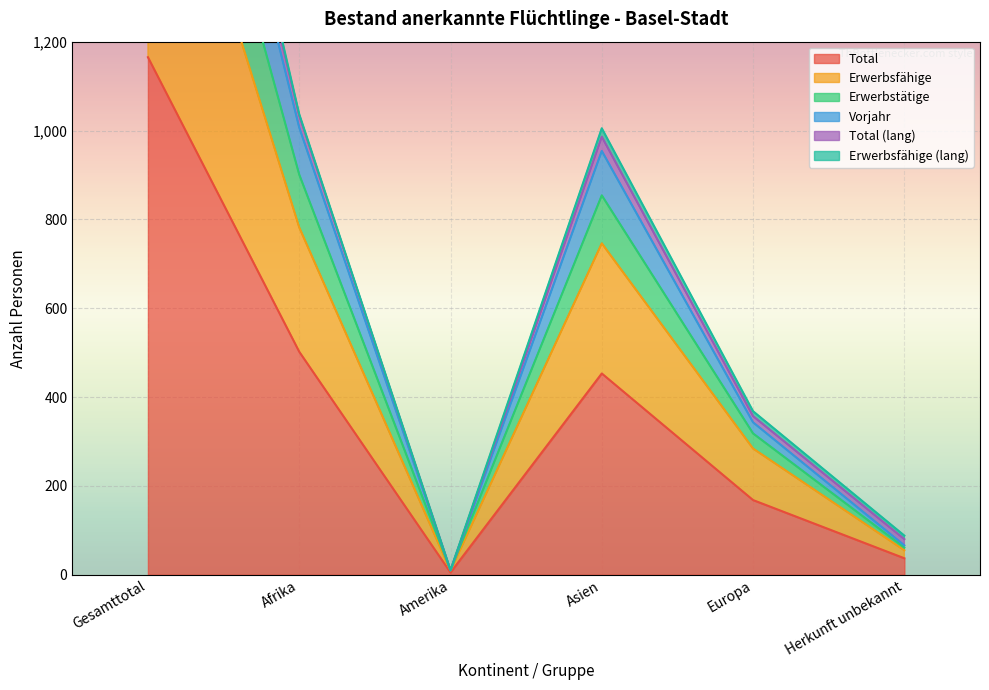

How many categories are shown in the chart?

6